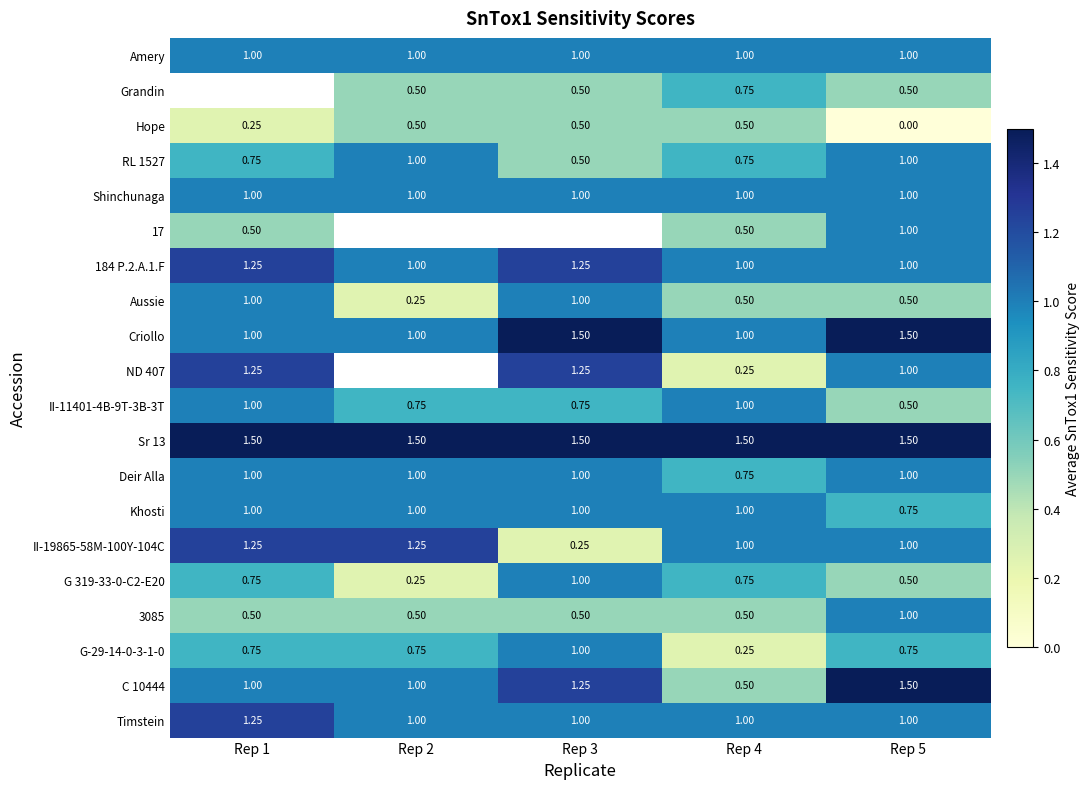

Is the value of Aussie at Rep 2 greater than the value of 3085 at Rep 5?

No